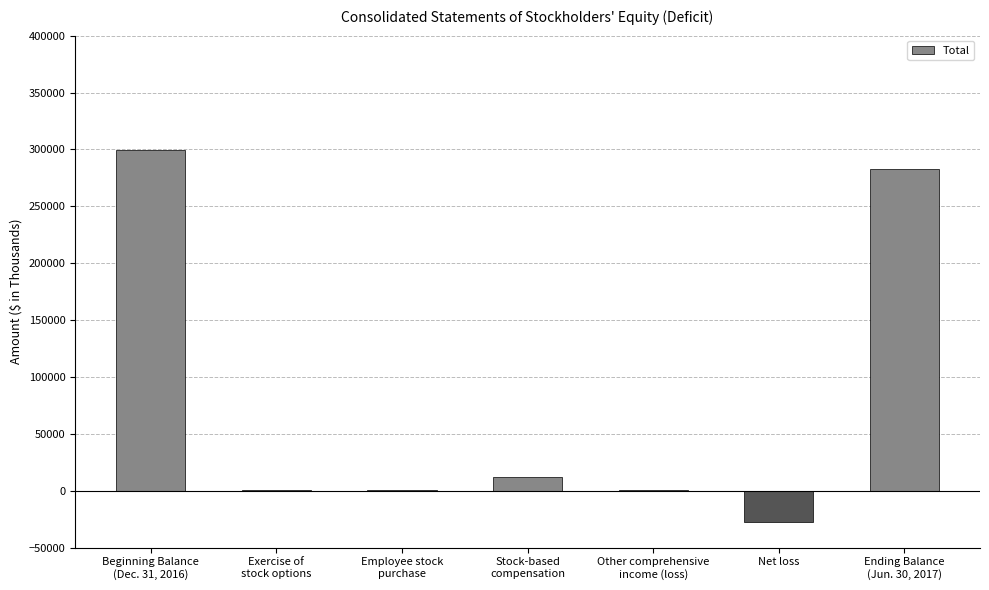

What is the greatest value displayed?

299513